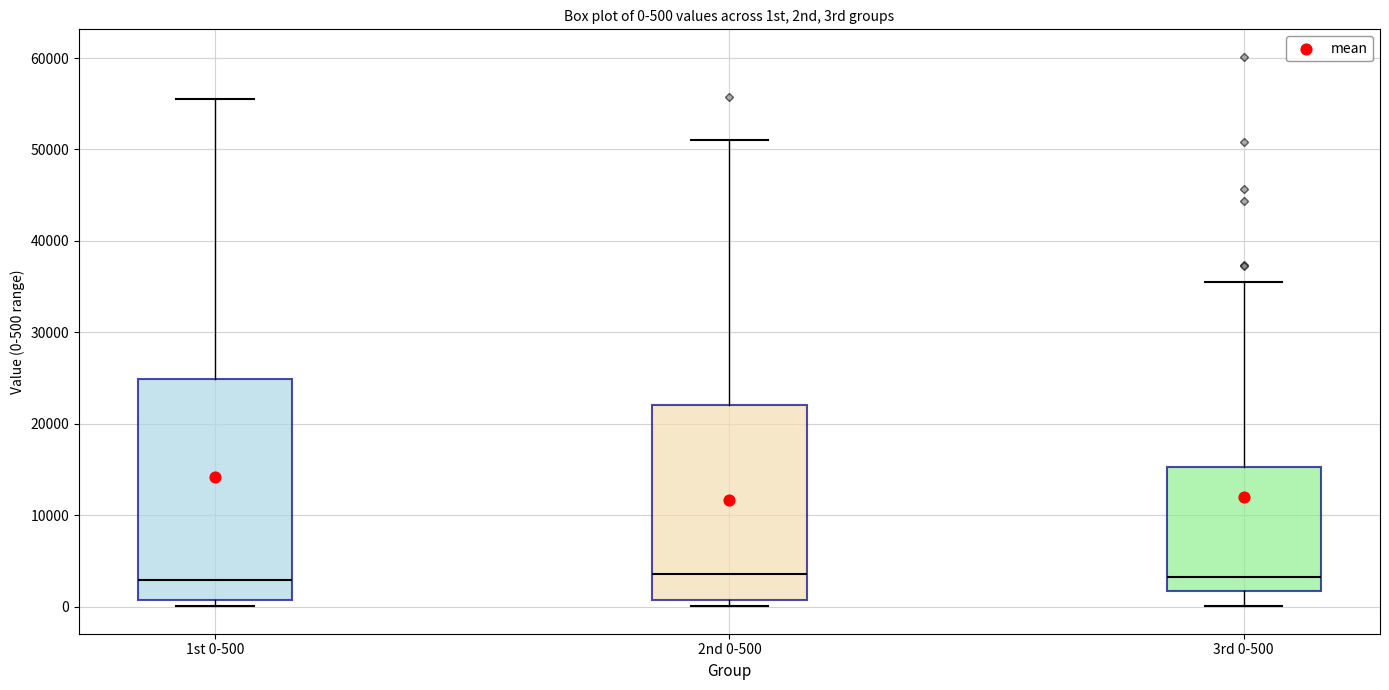

Comparing the boxes themselves (not the whiskers), which one is the tallest?

1st 0-500